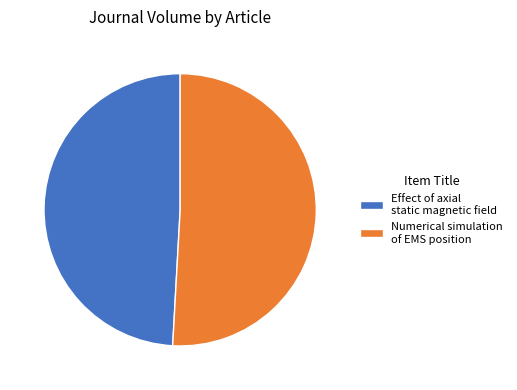

Which category has the smallest portion of the pie?

Effect of axial static magnetic field